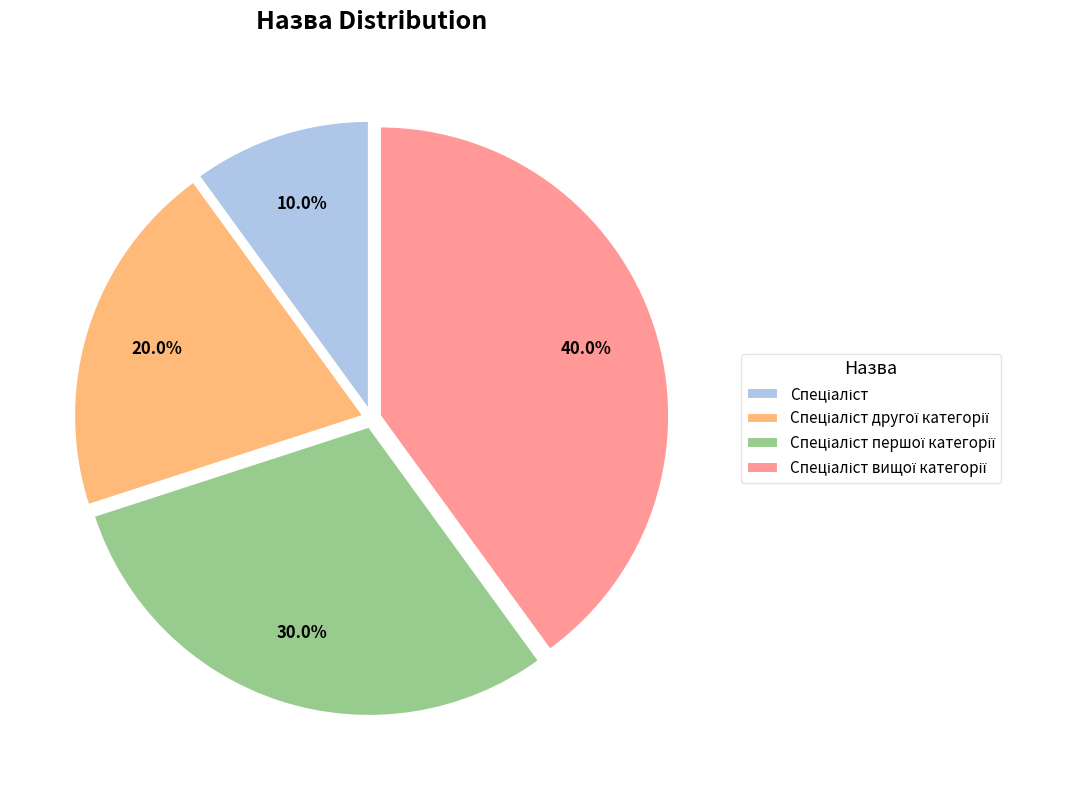

Is there any slice that represents more than half of the pie?

No